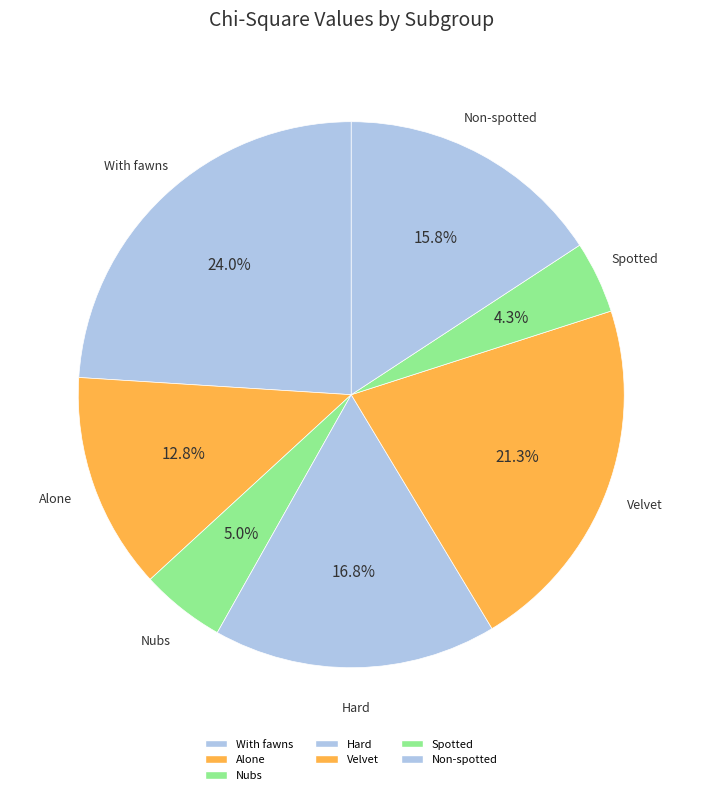

Is there any slice that represents more than half of the pie?

No